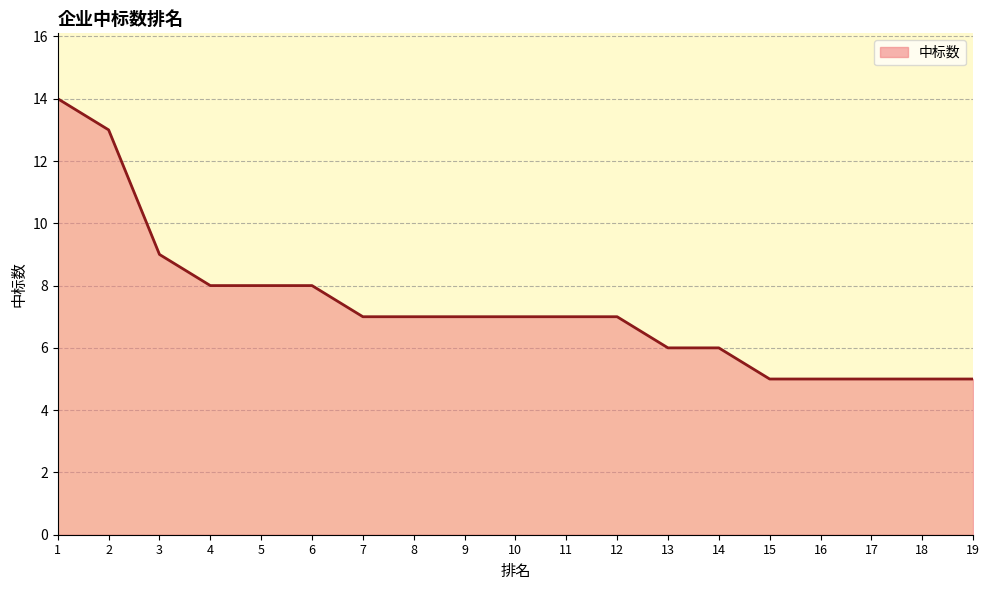

What is the minimum value shown in the chart?

5